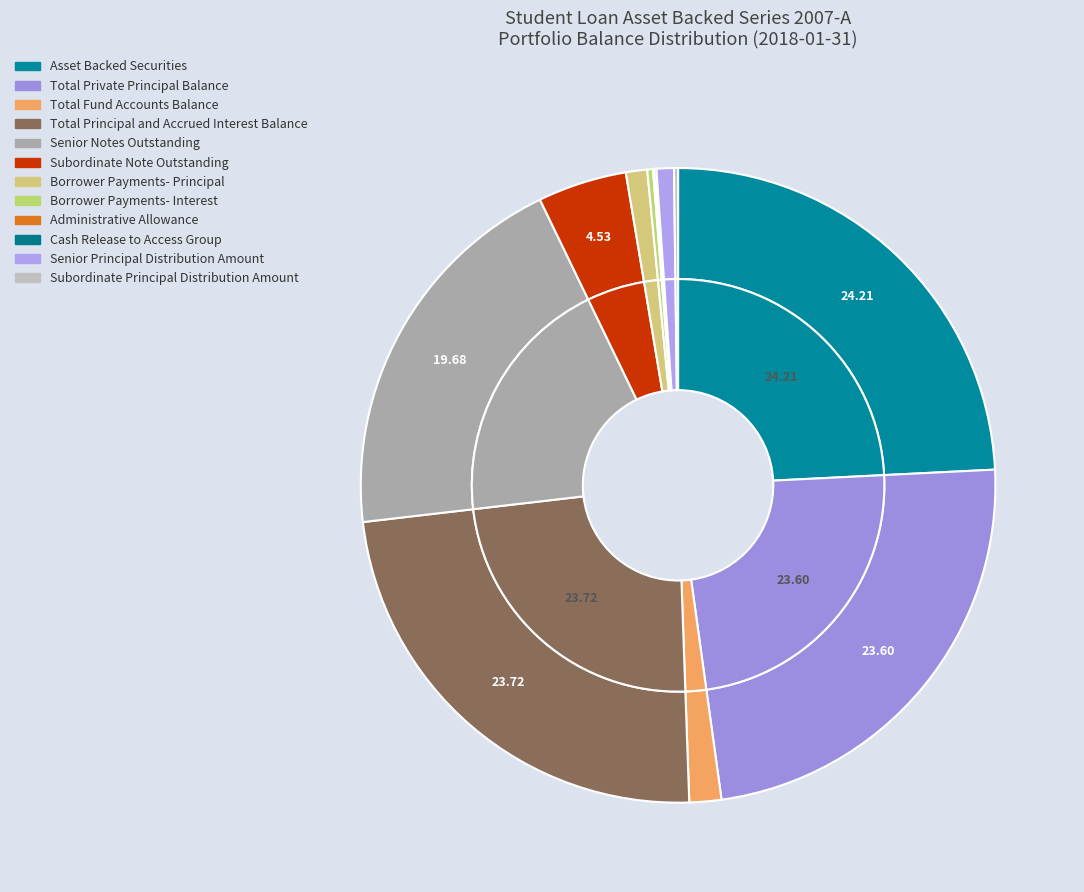

Is it true that Senior Notes Outstanding is 20% of the pie?

True